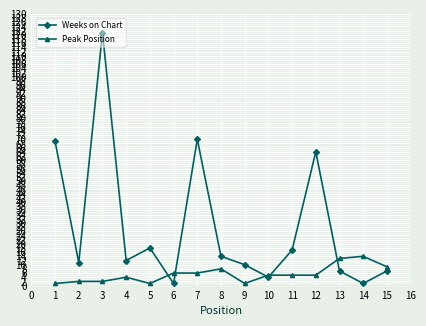

How many series are shown in this chart?

2